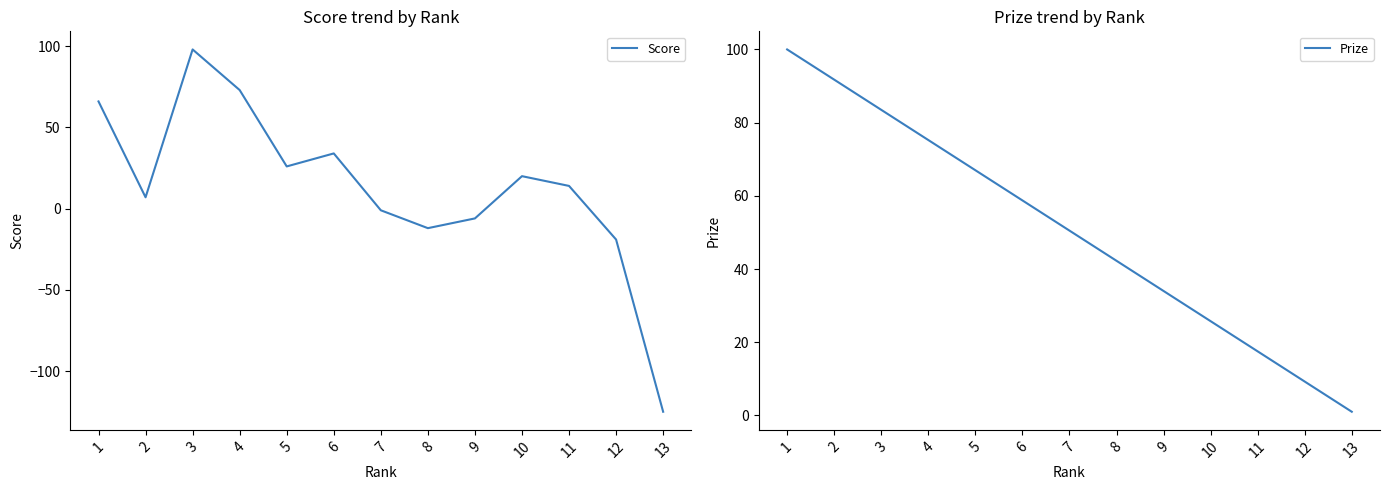

What is the minimum value for Score?

-125